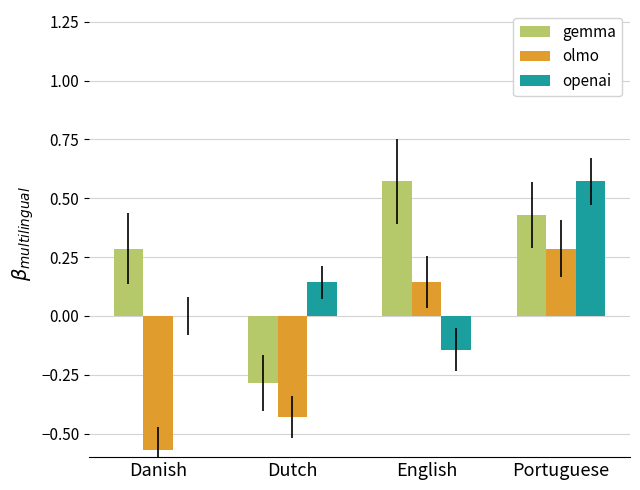

Does the chart contain stacked bars?

No